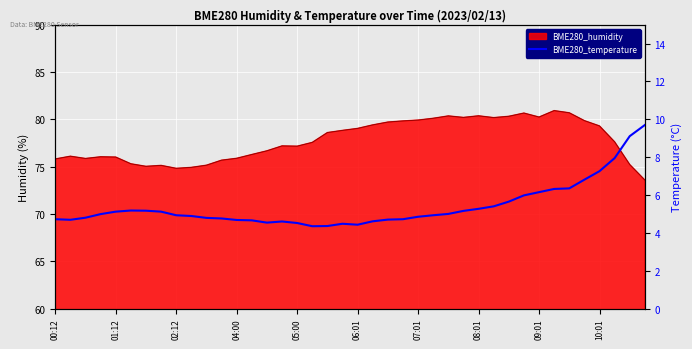

Rank the categories by value from highest to lowest.

39, 38, 37, 36, 35, 34, 33, 32, 31, 30, 29, 28, 06:01, 07:01, 27, 05:00, 08:01, 26, 04:00, 09:01, 25, 10:01, 24, 02:12, 10, 11, 00:12, 23, 22, 01:12, 12, 13, 21, 15, 14, 16, 19, 20, 18, 17